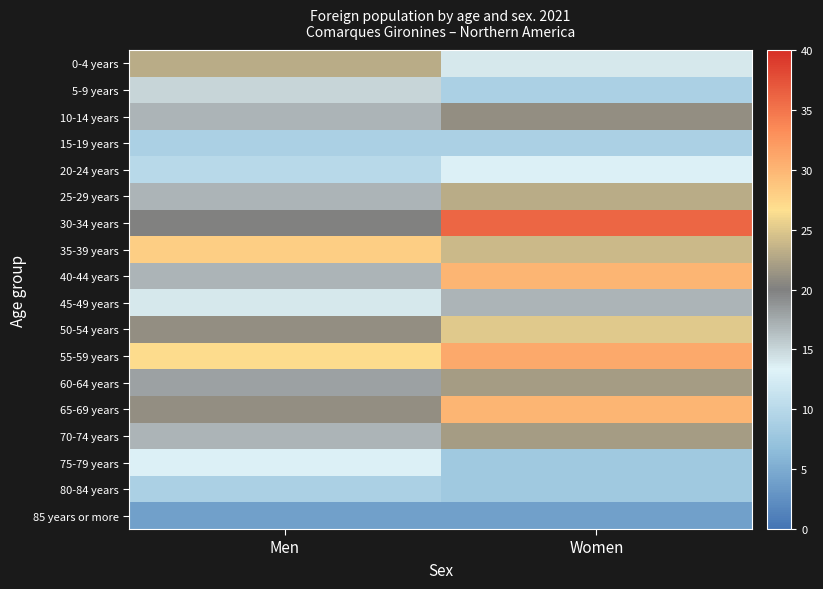

At Men, list the series in order from smallest to largest.

85 years or more, 15-19 years, 80-84 years, 20-24 years, 75-79 years, 45-49 years, 5-9 years, 10-14 years, 25-29 years, 40-44 years, 70-74 years, 60-64 years, 30-34 years, 50-54 years, 65-69 years, 0-4 years, 55-59 years, 35-39 years